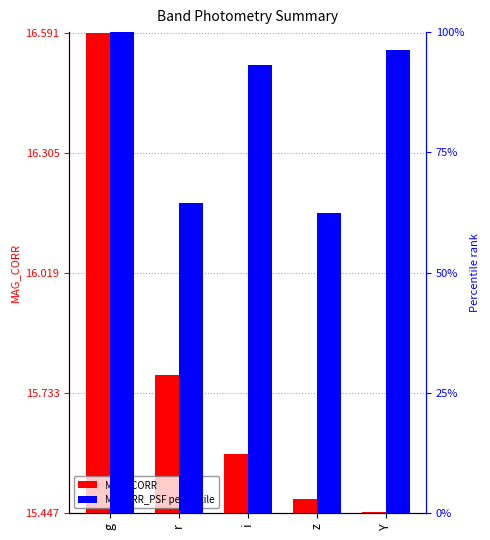

Reading right to left, list all the values displayed in this chart.

MAG_CORR: 0.0	0.0	0.1	0.3	1.1
MAGERR_PSF (percentile): 96.3	62.3	93.3	64.4	100.0